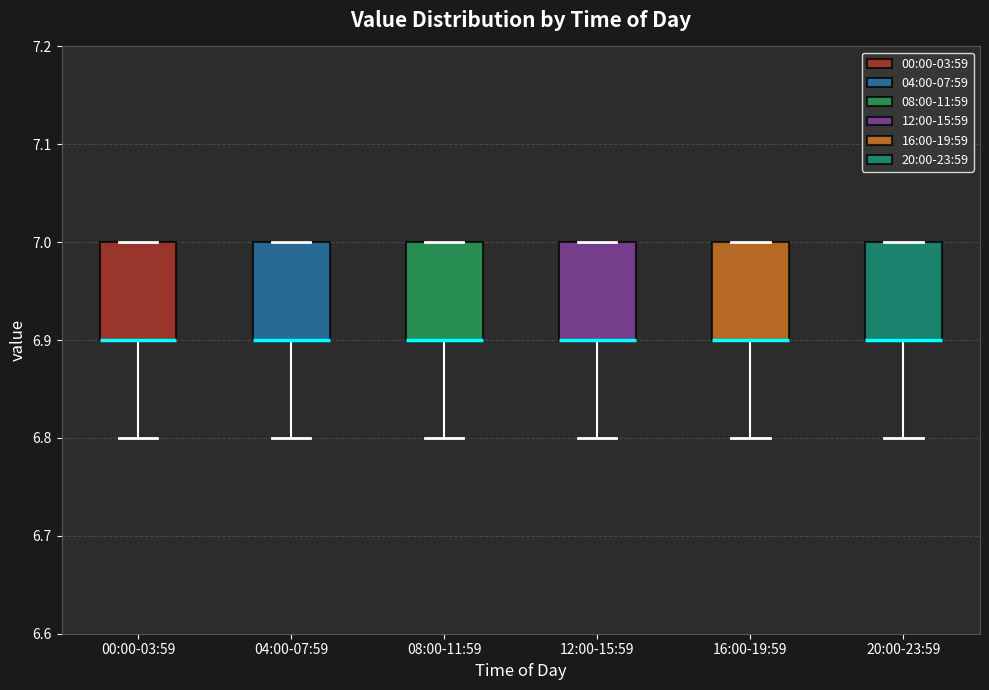

Reading left to right, read every box against the y-axis: the position of its median line, the range the box covers, and the ends of its whiskers. The values are not printed on the chart, so give them approximately, as read against the axis.

00:00-03:59: median 6.9 (drawn on the box's lower edge), box 6.9 to 7.0, whiskers 6.8 to 7.0
04:00-07:59: median 6.9 (drawn on the box's lower edge), box 6.9 to 7.0, whiskers 6.8 to 7.0
08:00-11:59: median 6.9 (drawn on the box's lower edge), box 6.9 to 7.0, whiskers 6.8 to 7.0
12:00-15:59: median 6.9 (drawn on the box's lower edge), box 6.9 to 7.0, whiskers 6.8 to 7.0
16:00-19:59: median 6.9 (drawn on the box's lower edge), box 6.9 to 7.0, whiskers 6.8 to 7.0
20:00-23:59: median 6.9 (drawn on the box's lower edge), box 6.9 to 7.0, whiskers 6.8 to 7.0